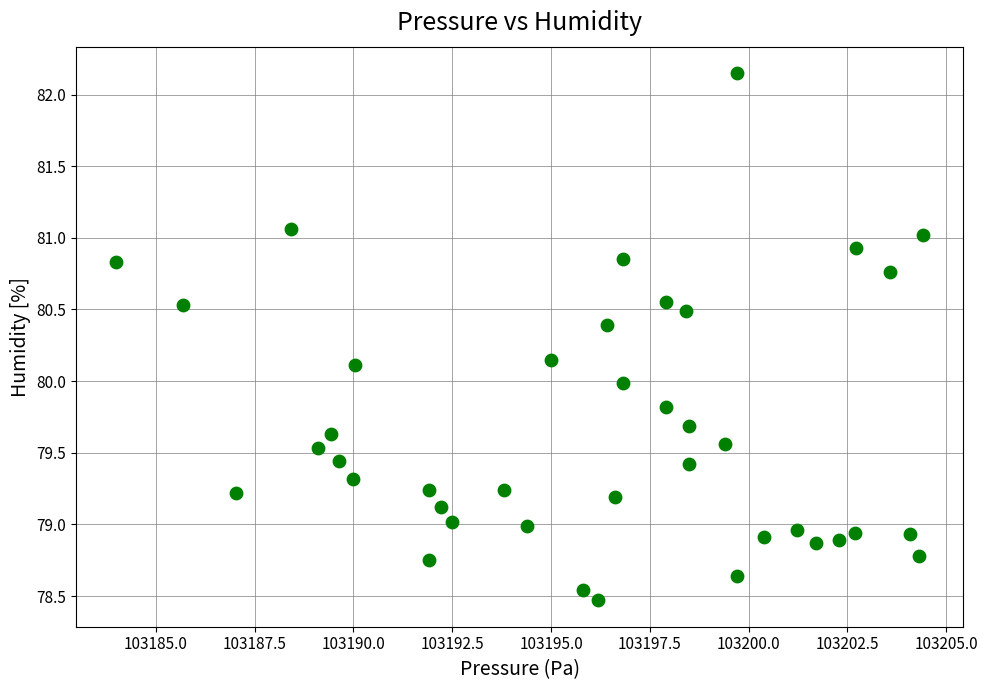

What is the range of Y values (max minus min)?

3.7